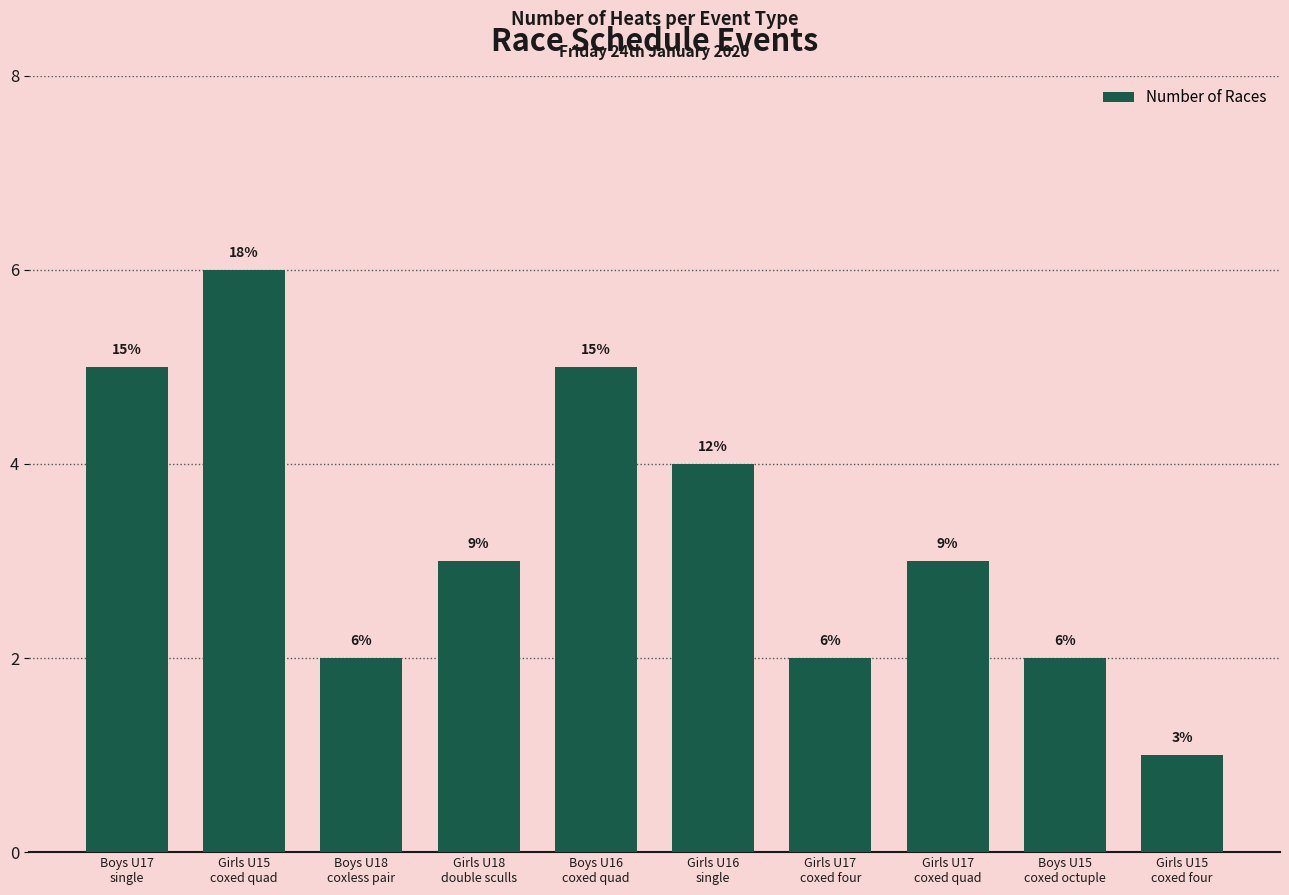

Reading right to left, what are all the values shown in this chart?

Girls U15
coxed four=1	Boys U15
coxed octuple=2	Girls U17
coxed quad=3	Girls U17
coxed four=2	Girls U16
single=4	Boys U16
coxed quad=5	Girls U18
double sculls=3	Boys U18
coxless pair=2	Girls U15
coxed quad=6	Boys U17
single=5